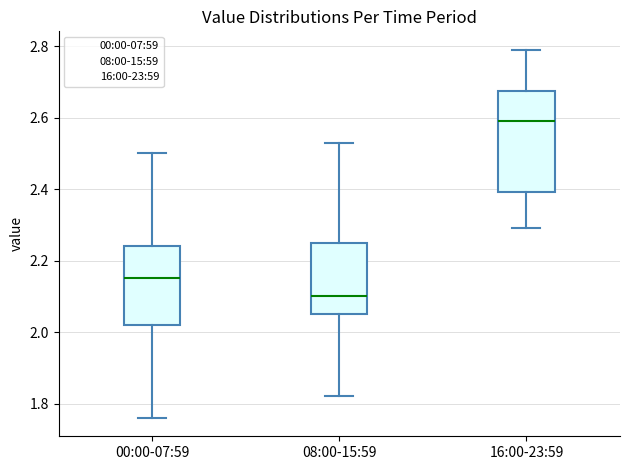

Reading left to right, read every box against the y-axis: the position of its median line, the range the box covers, and the ends of its whiskers. The values are not printed on the chart, so give them approximately, as read against the axis.

00:00-07:59: median 2.16, box 2.02 to 2.24, whiskers 1.76 to 2.50
08:00-15:59: median 2.10, box 2.06 to 2.26, whiskers 1.82 to 2.54
16:00-23:59: median 2.60, box 2.40 to 2.68, whiskers 2.30 to 2.80